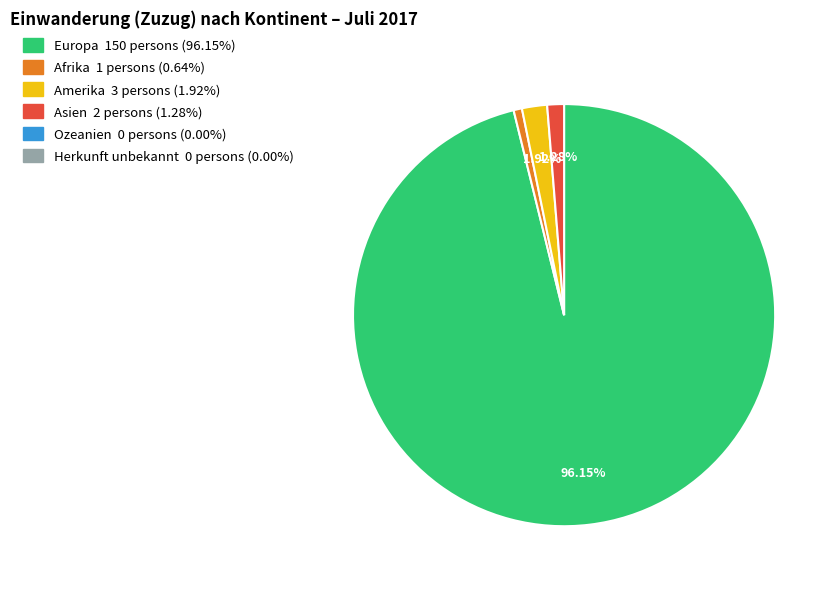

Is there any slice that represents more than half of the pie?

Yes